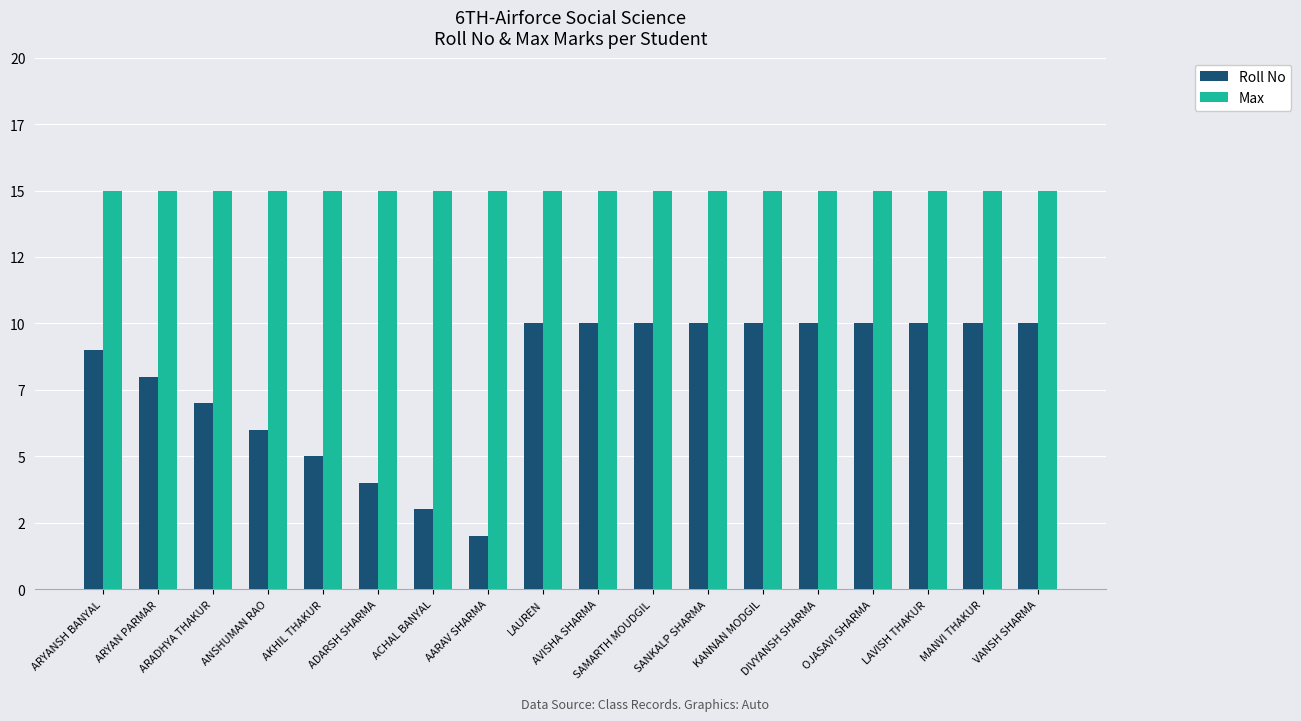

Reading left to right, transcribe all the data shown in this chart.

Roll No: ARYANSH BANYAL=9	ARYAN PARMAR=8	ARADHYA THAKUR=7	ANSHUMAN RAO=6	AKHIL THAKUR=5	ADARSH SHARMA=4	ACHAL BANYAL=3	AARAV SHARMA=2	LAUREN=10	AVISHA SHARMA=10	SAMARTH MOUDGIL=10	SANKALP SHARMA=10	KANNAN MODGIL=10	DIVYANSH SHARMA=10	OJASAVI SHARMA=10	LAVISH THAKUR=10	MANVI THAKUR=10	VANSH SHARMA=10
Max: ARYANSH BANYAL=15	ARYAN PARMAR=15	ARADHYA THAKUR=15	ANSHUMAN RAO=15	AKHIL THAKUR=15	ADARSH SHARMA=15	ACHAL BANYAL=15	AARAV SHARMA=15	LAUREN=15	AVISHA SHARMA=15	SAMARTH MOUDGIL=15	SANKALP SHARMA=15	KANNAN MODGIL=15	DIVYANSH SHARMA=15	OJASAVI SHARMA=15	LAVISH THAKUR=15	MANVI THAKUR=15	VANSH SHARMA=15